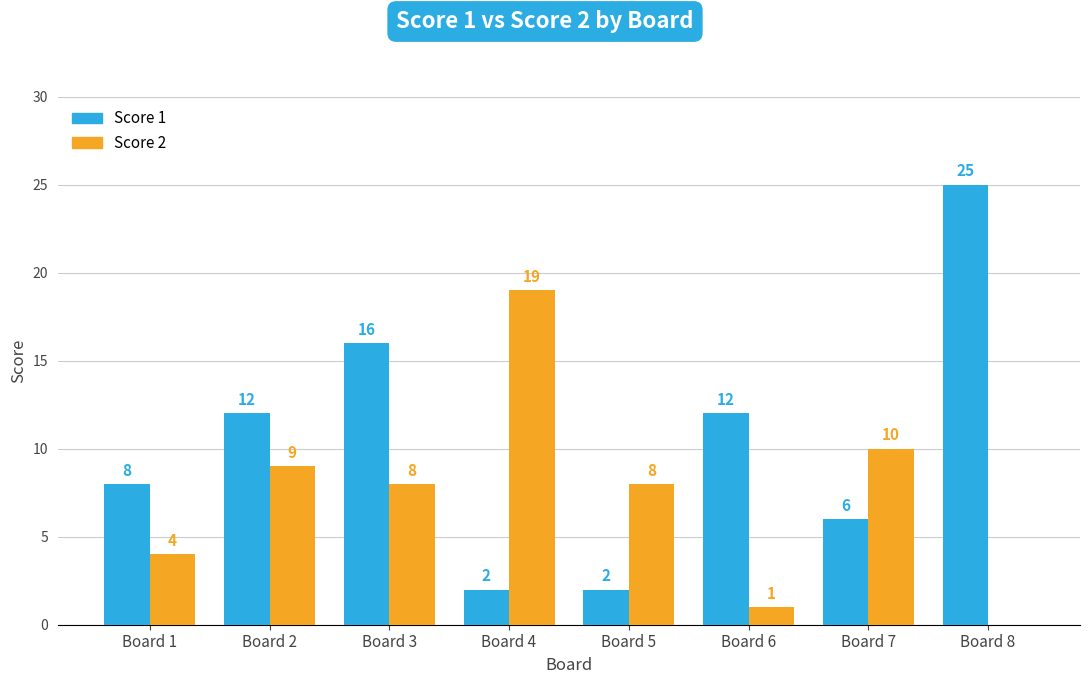

Between Board 3 and Board 4, which series saw the biggest shift?

Score 1